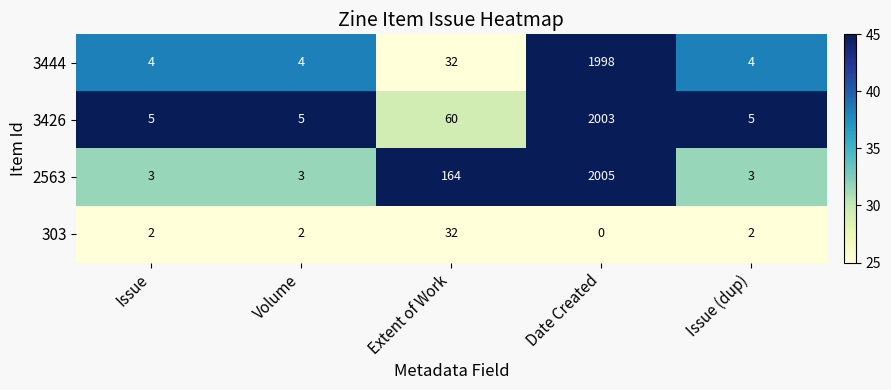

Which category has the highest value across all series?

Date Created